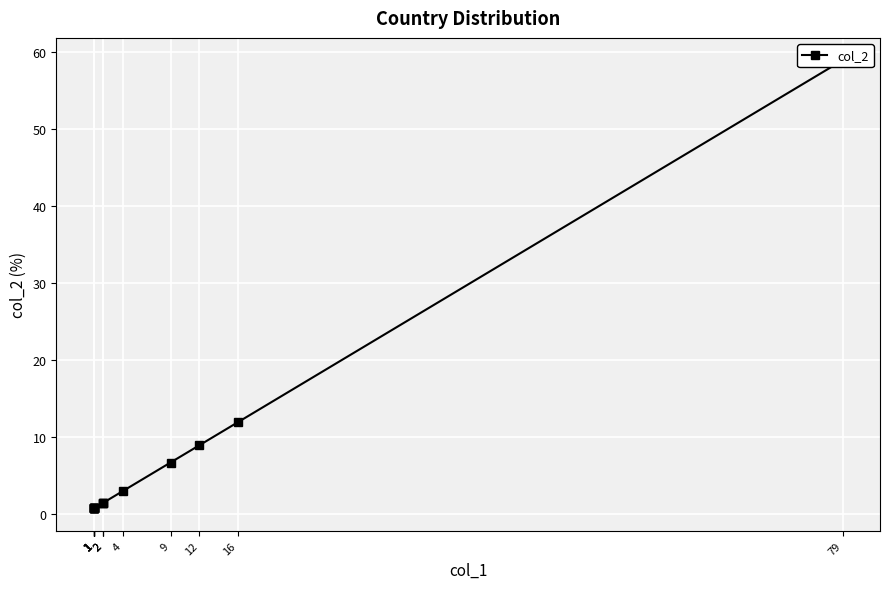

Rank the categories by value from lowest to highest.

1, 1, 1, 1, 1, 1, 1, 1, 2, 2, 2, 4, 9, 12, 16, 79